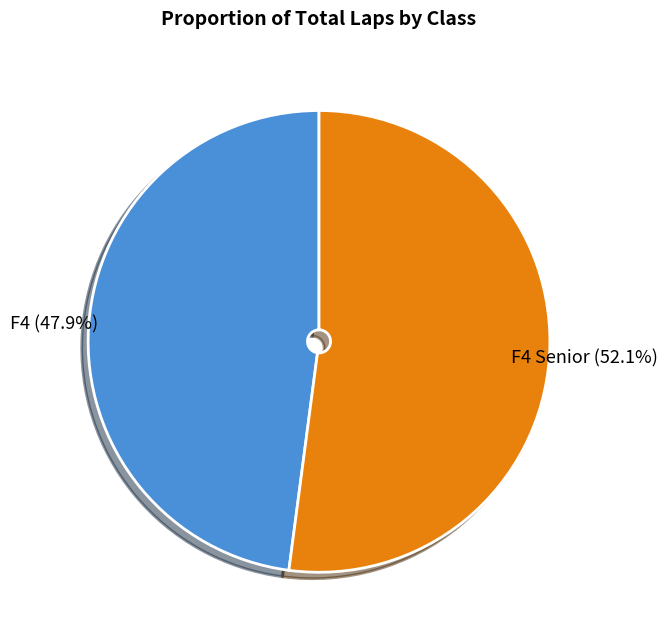

Is there any slice that represents more than half of the pie?

Yes